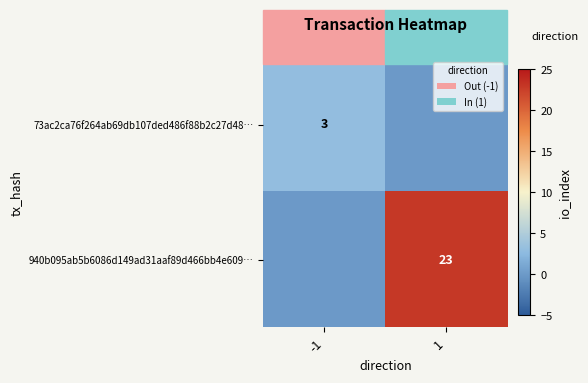

The 940b095ab5b6086d149ad31aaf89d466bb4e609… series shows 34 at 1. True or false?

False